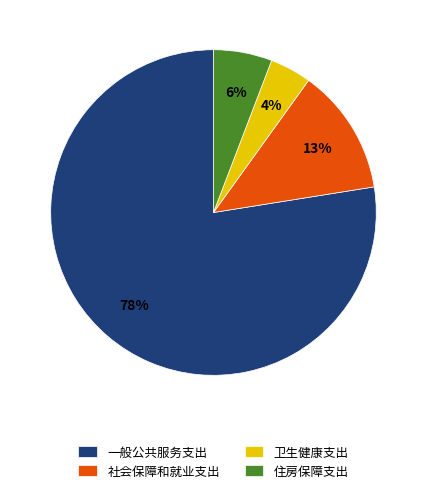

Between 住房保障支出 and 一般公共服务支出, which is larger?

一般公共服务支出